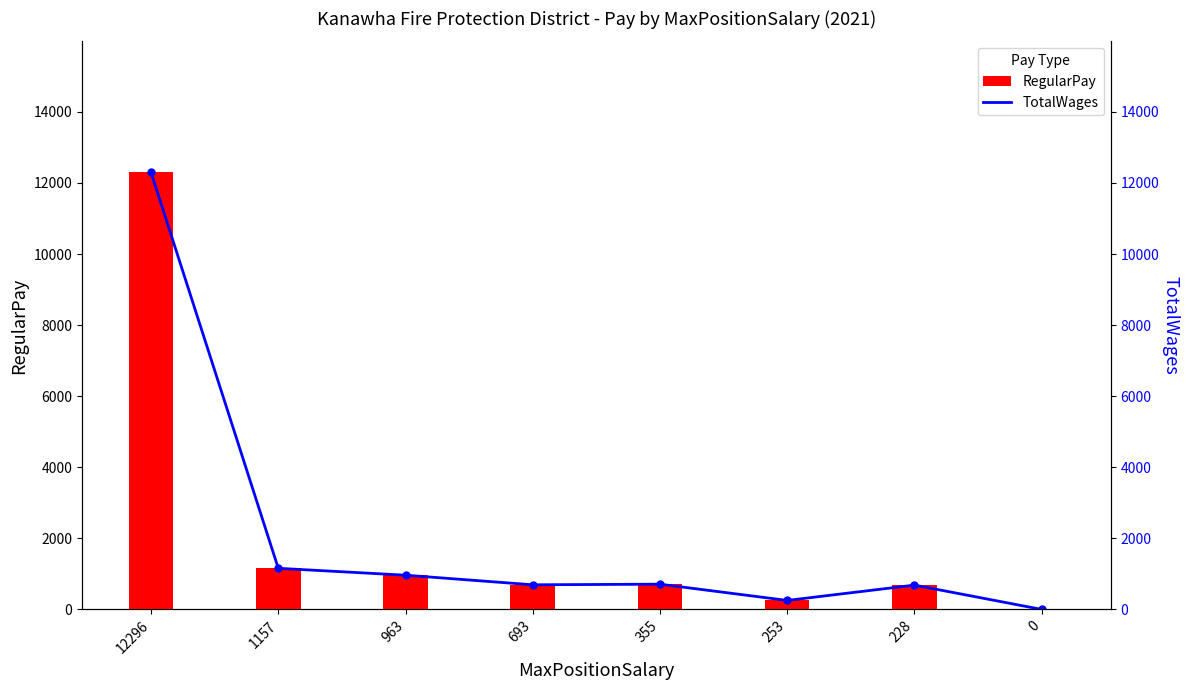

The RegularPay series shows 351 at 355. True or false?

False